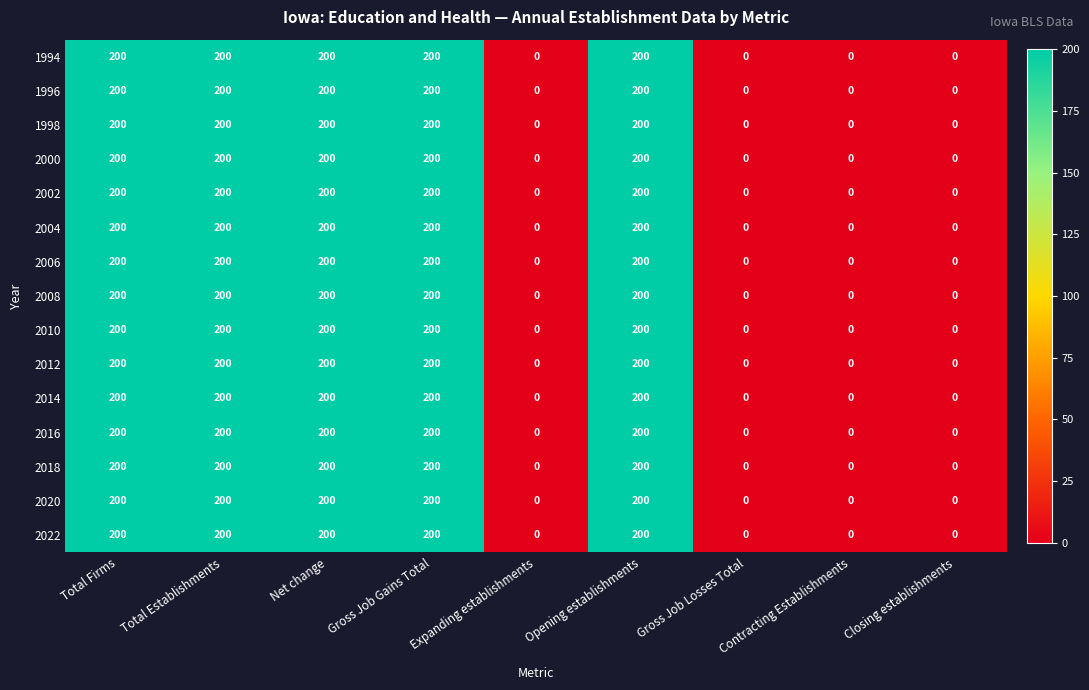

Is it true that 2000 equals 0 at Closing establishments?

True